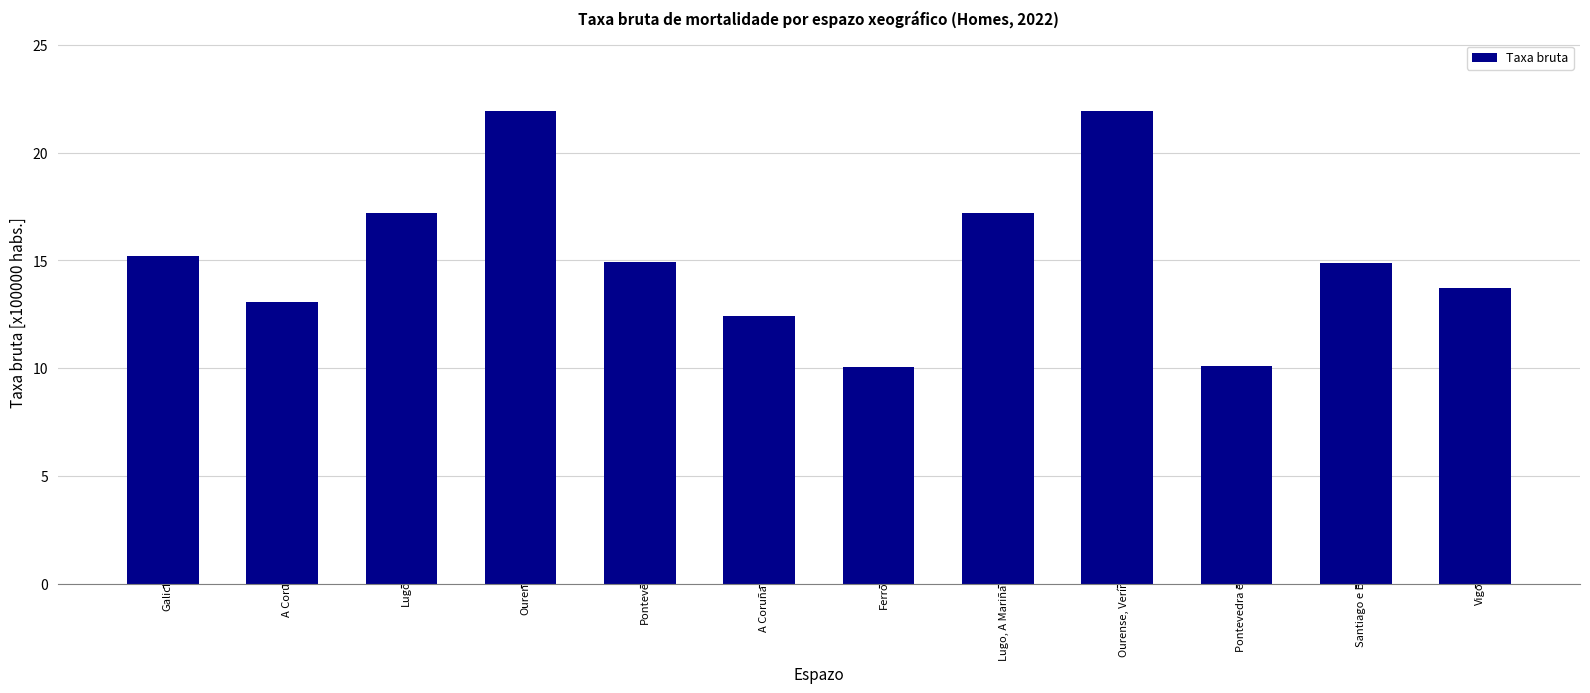

How many data points are less than 14?

5